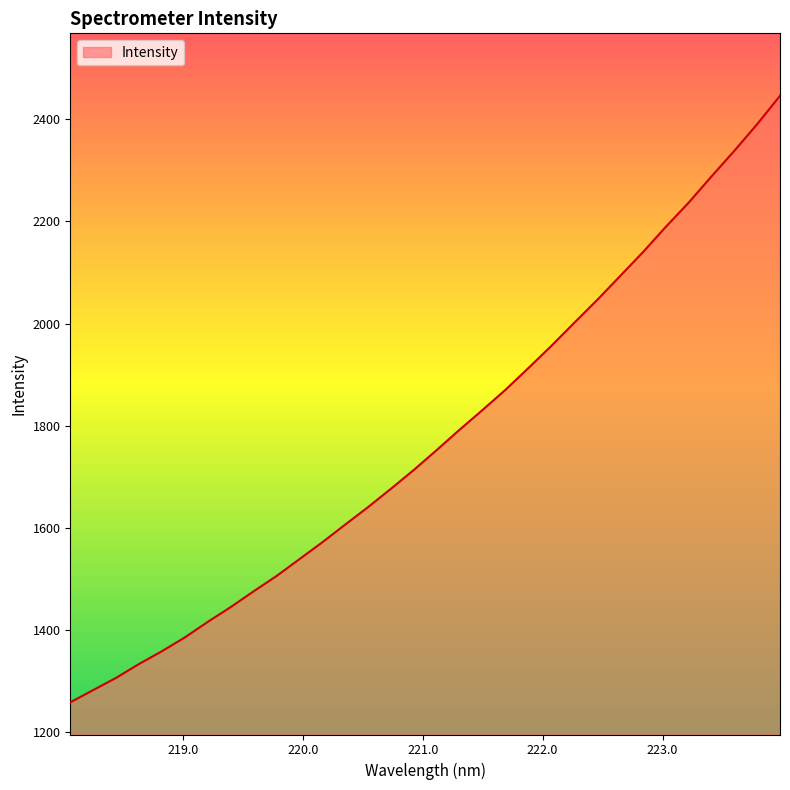

What is the sum of all values?

56803.6